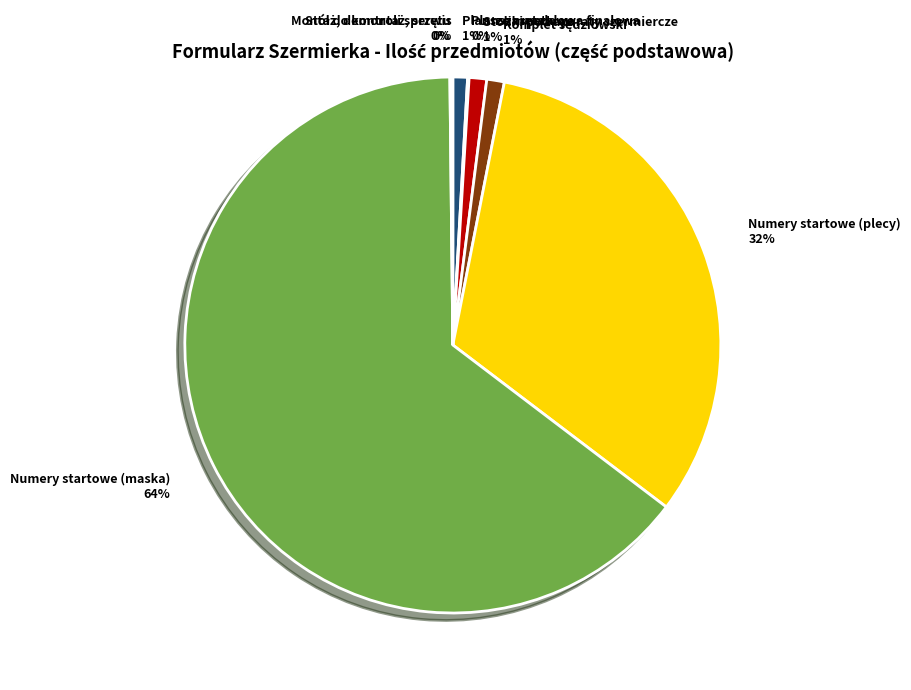

To the nearest percent, what portion does Numery startowe (plecy) represent?

32%